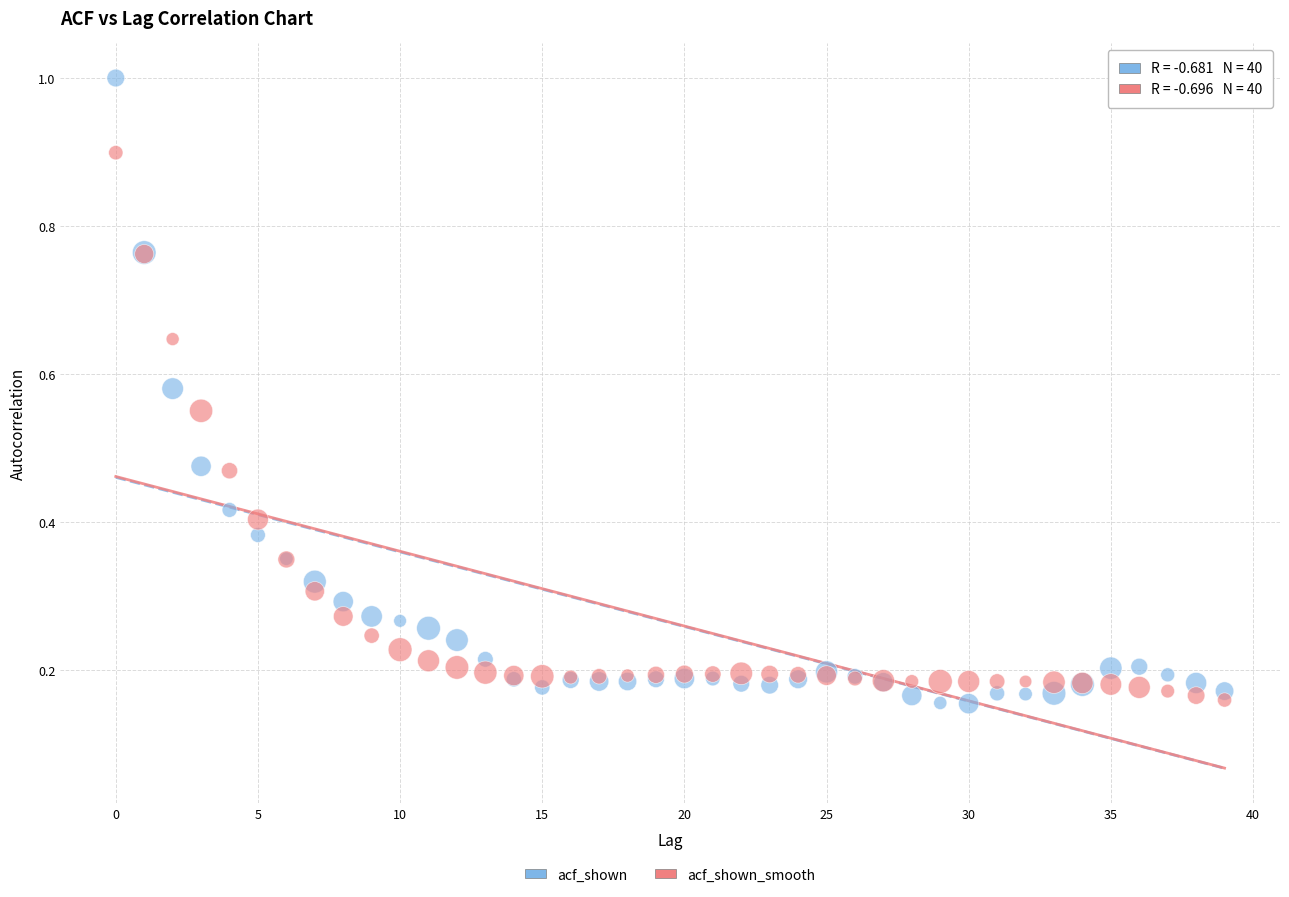

Which series has the largest Y range (max minus min)?

acf_shown